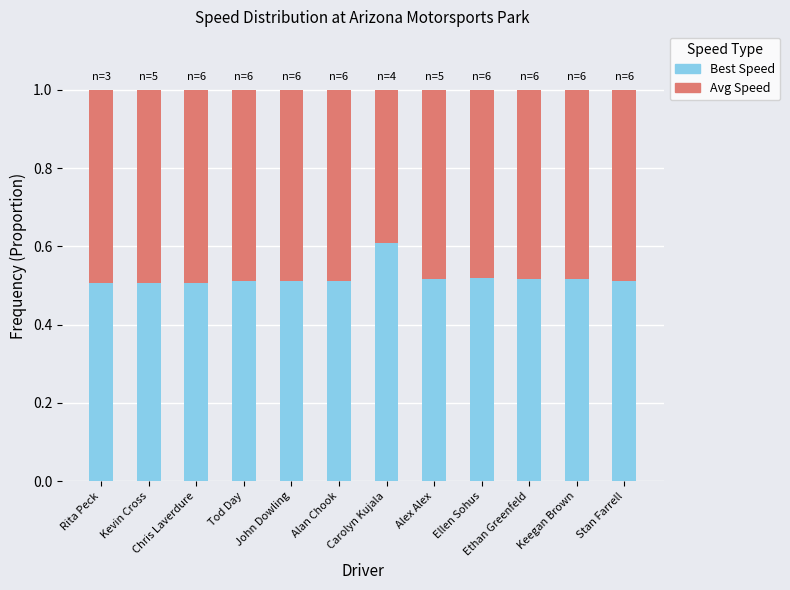

Which category has the highest value in the Best Speed series?

Carolyn Kujala